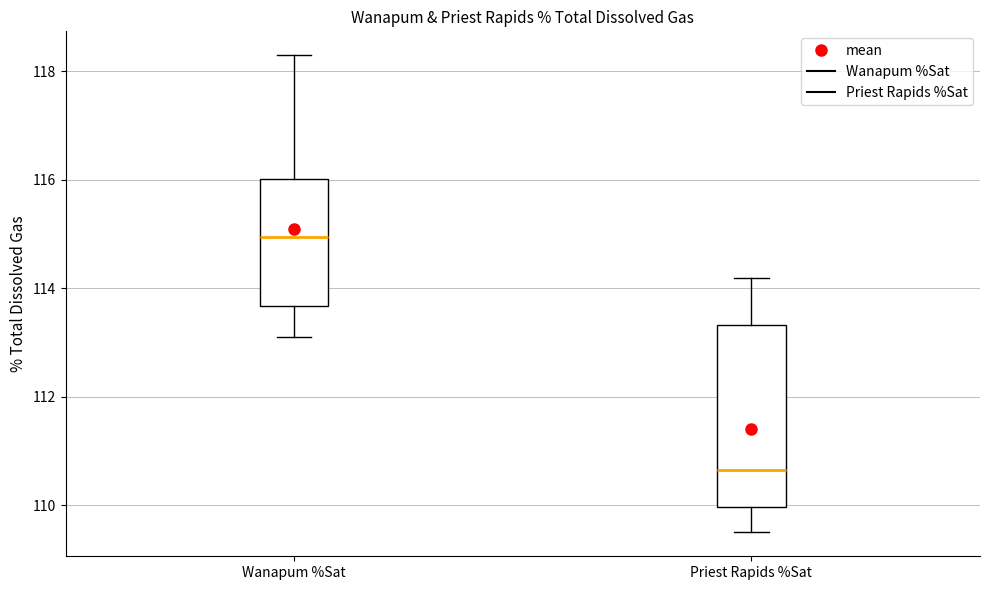

Comparing the boxes themselves (not the whiskers), which one is the tallest?

Priest Rapids %Sat